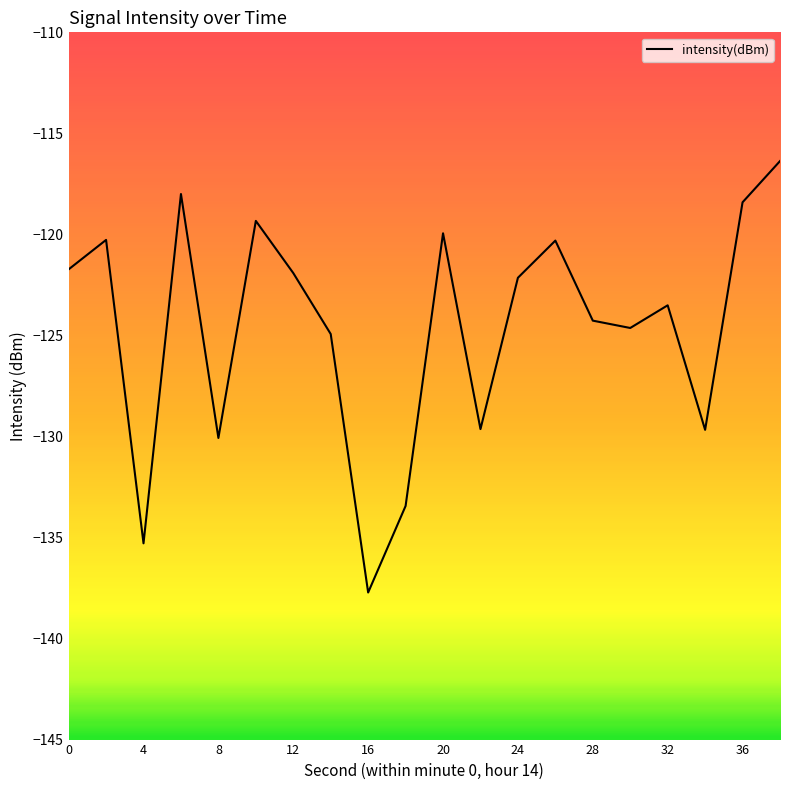

What is the minimum value shown in the chart?

-137.7